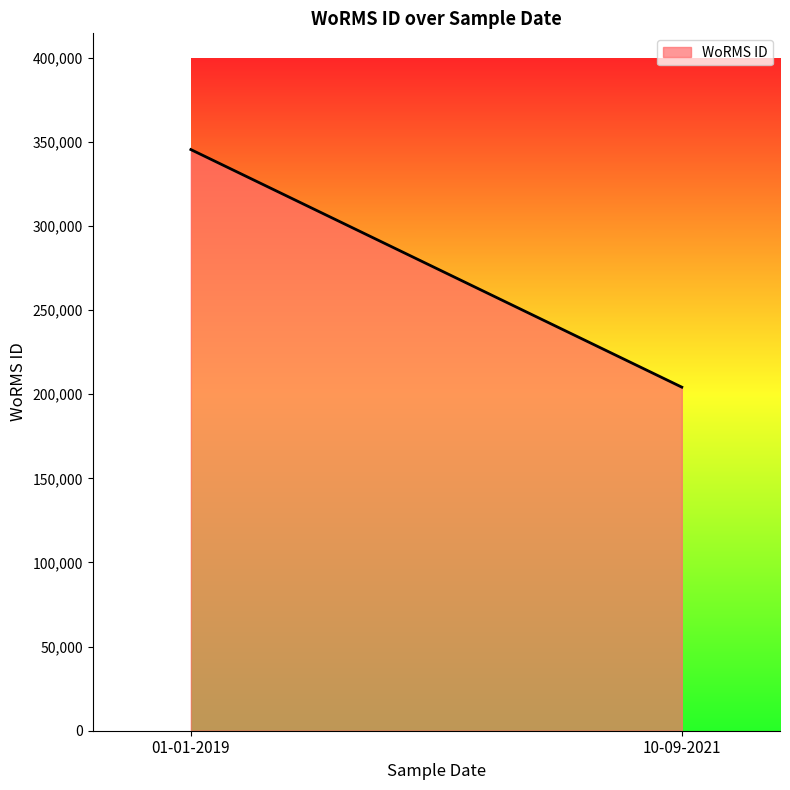

Between 10-09-2021 and 10-09-2021, which is larger?

10-09-2021